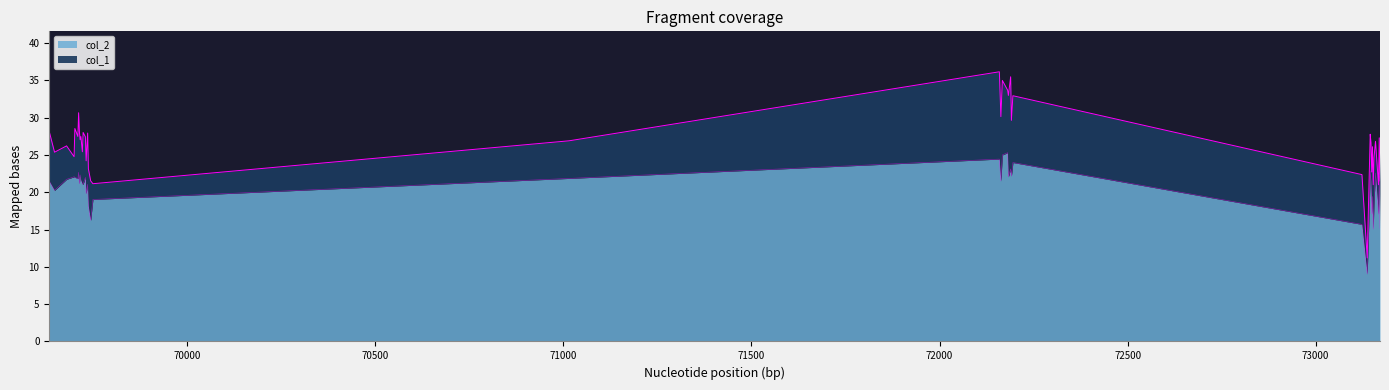

How many data points in col_2 are less than 21?

14